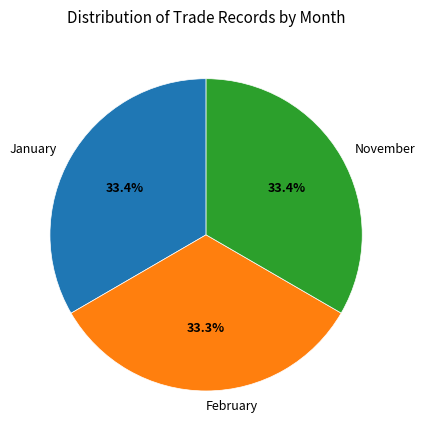

Is there any slice that represents more than half of the pie?

No